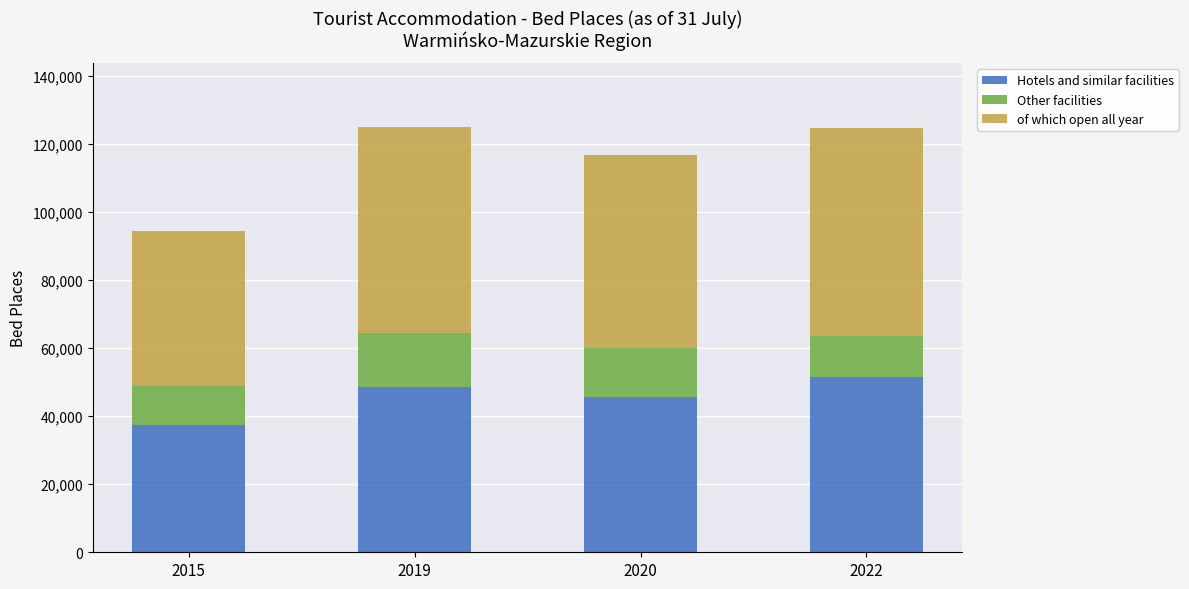

What is the difference between the maximum and minimum values in the Hotels and similar facilities series?

14030